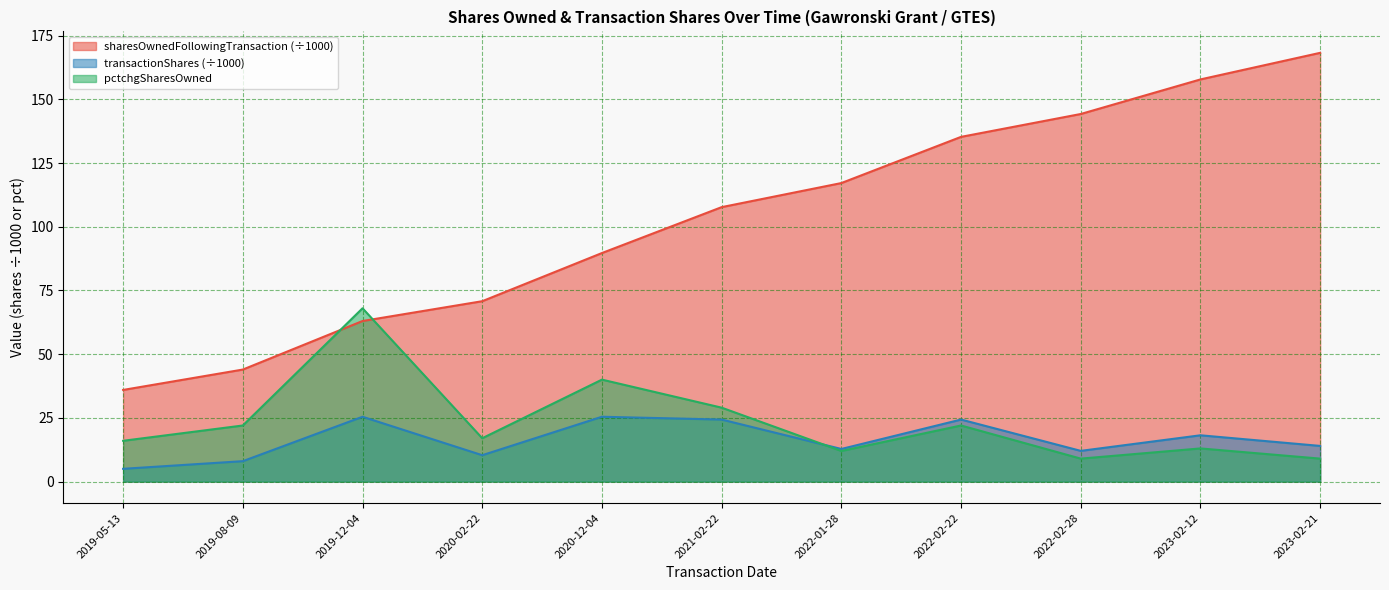

Rank the categories by transactionShares value from highest to lowest.

2020-12-04, 2019-12-04, 2022-02-22, 2021-02-22, 2023-02-12, 2023-02-21, 2022-01-28, 2022-02-28, 2020-02-22, 2019-08-09, 2019-05-13